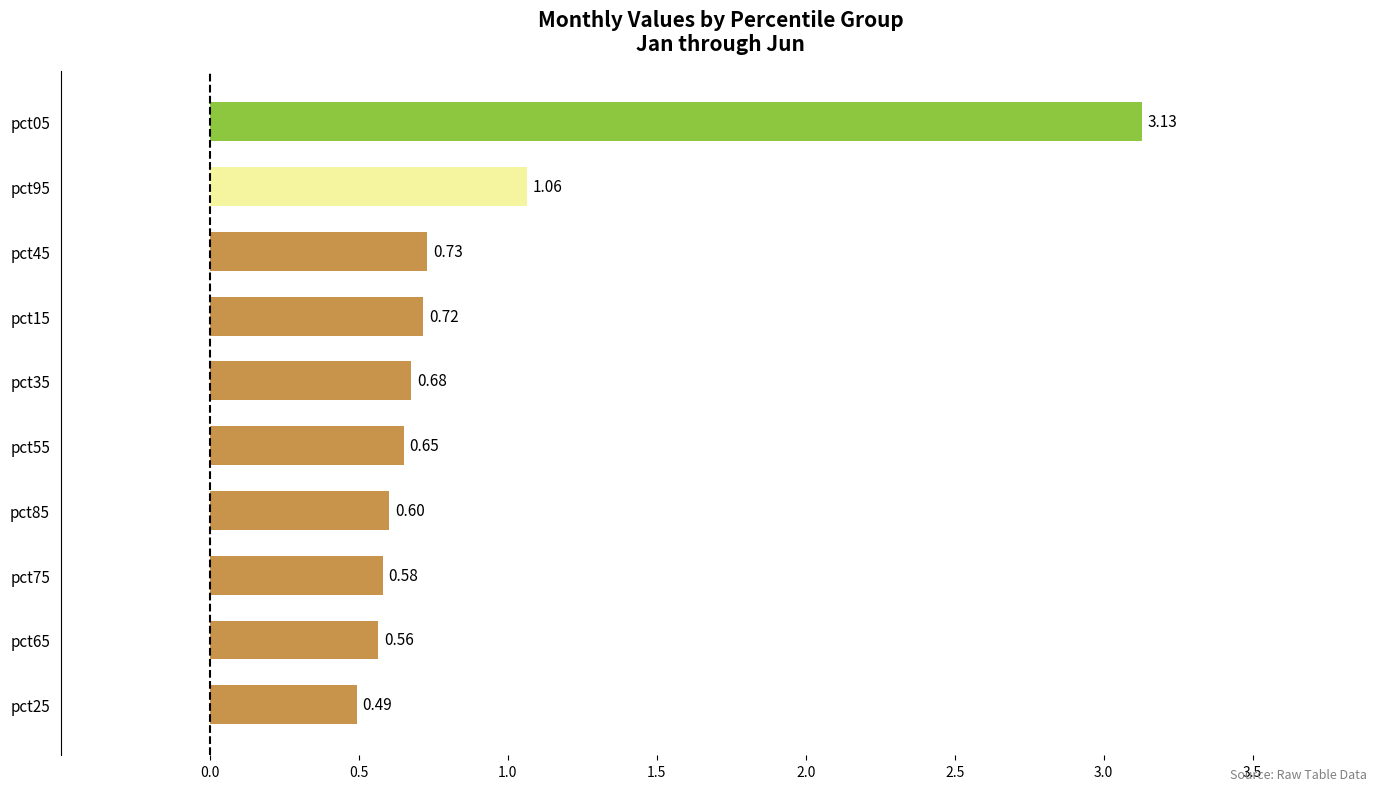

Where is the data nearest to the value 1?

pct95